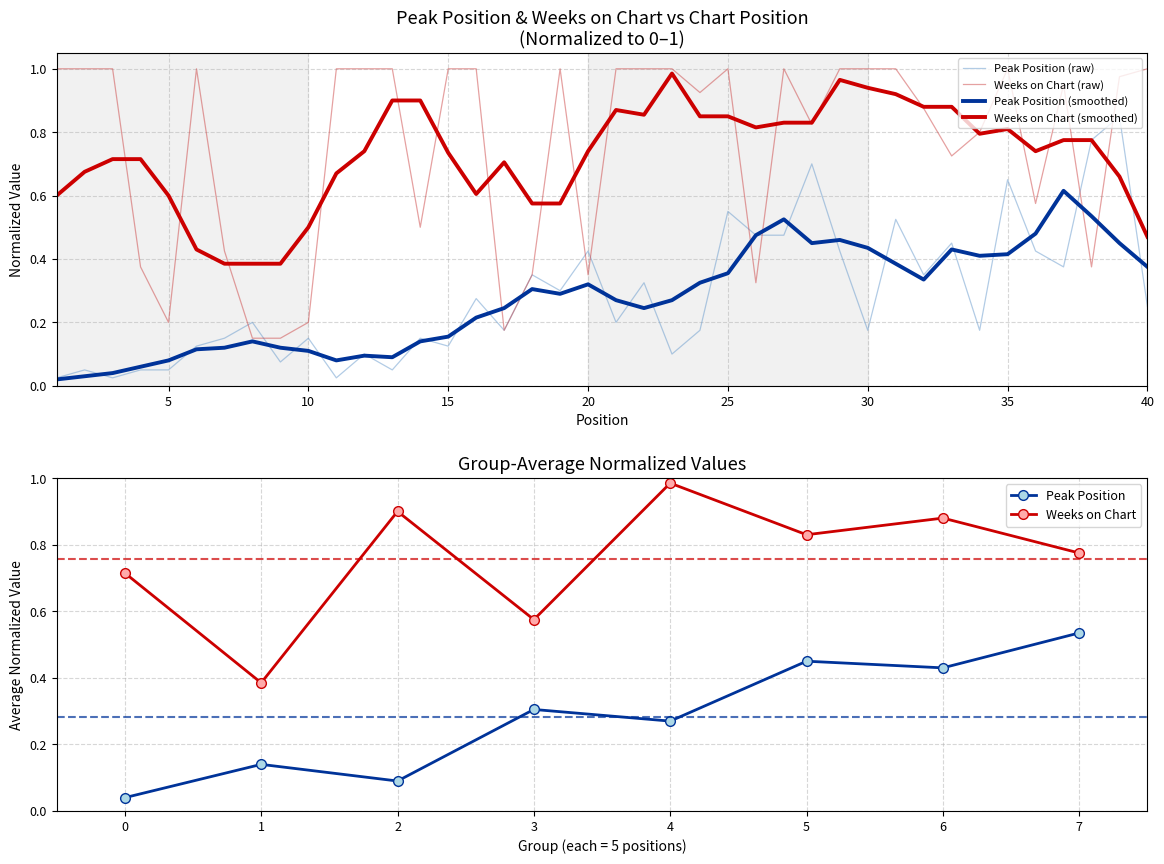

True or false: Peak Position has a value of 0.0 at 12.

False